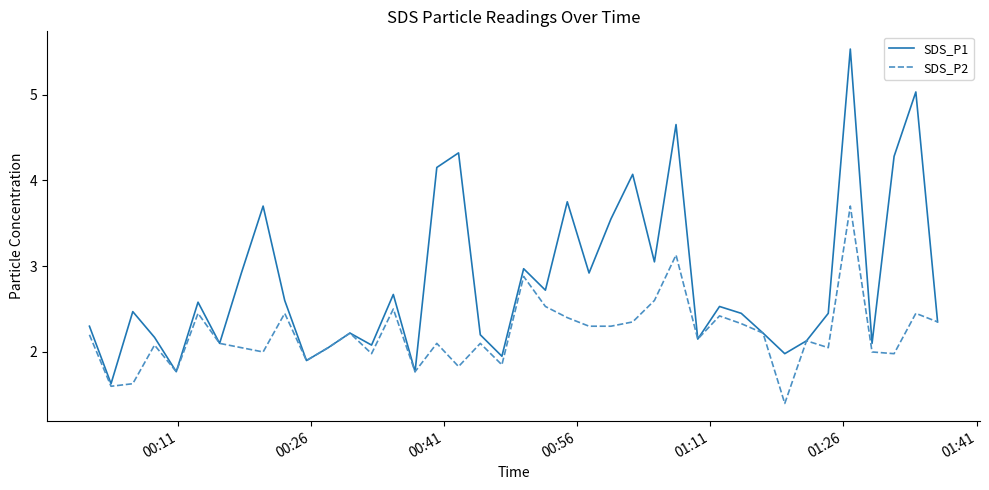

Which series has the largest range (max minus min)?

SDS_P1